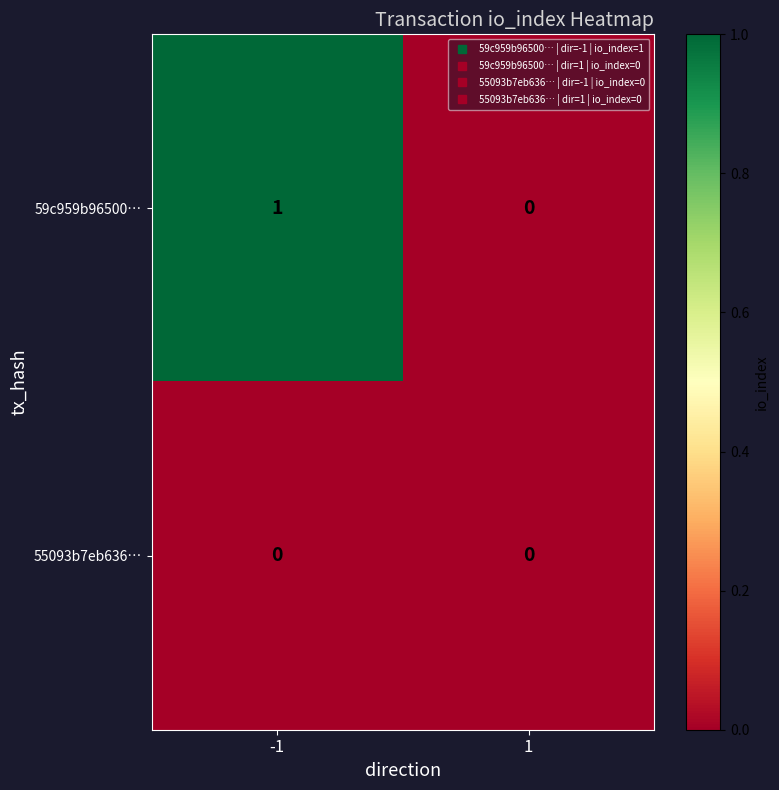

List the series in order of their peak value, highest first.

59c959b96500…, 55093b7eb636…